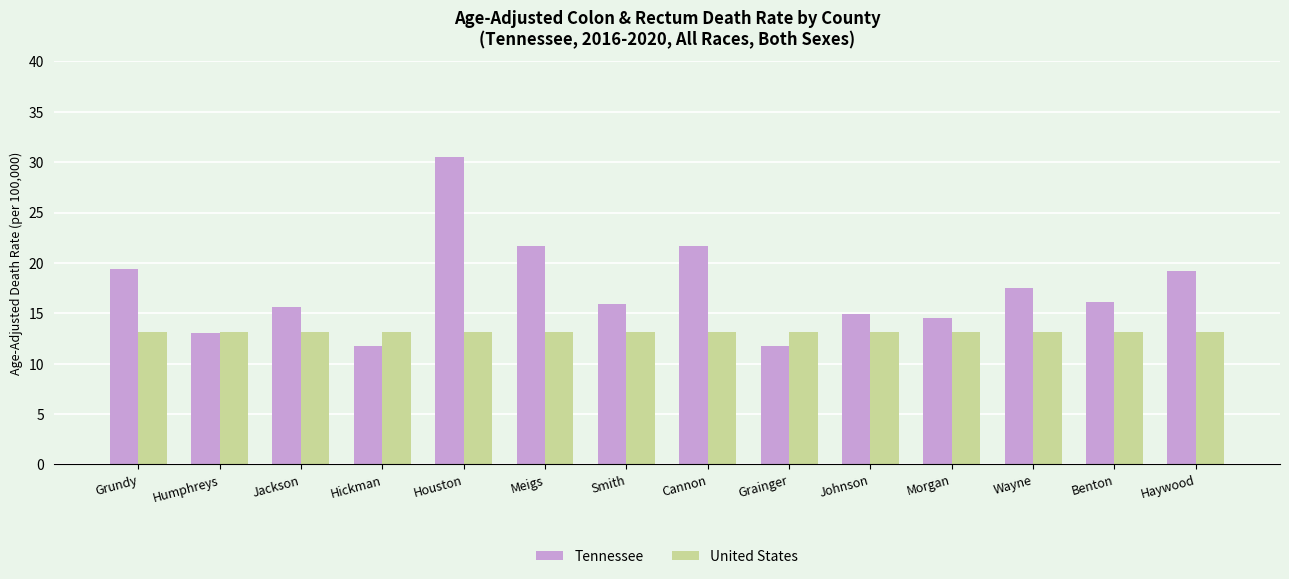

What are all the series names shown in the legend?

Tennessee, United States